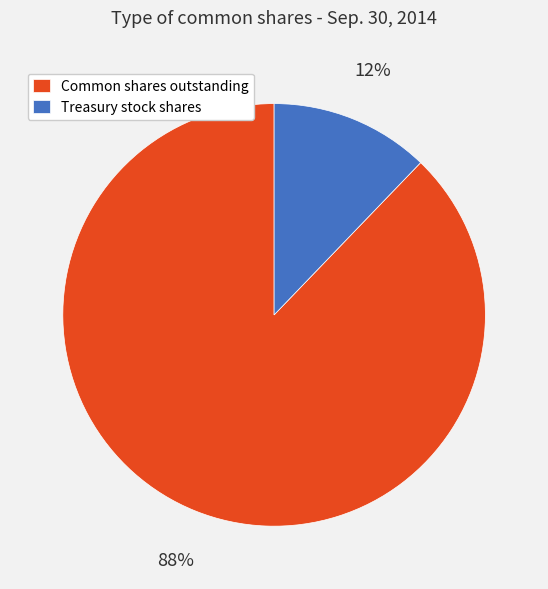

Is Common shares outstanding the majority of the pie?

Yes